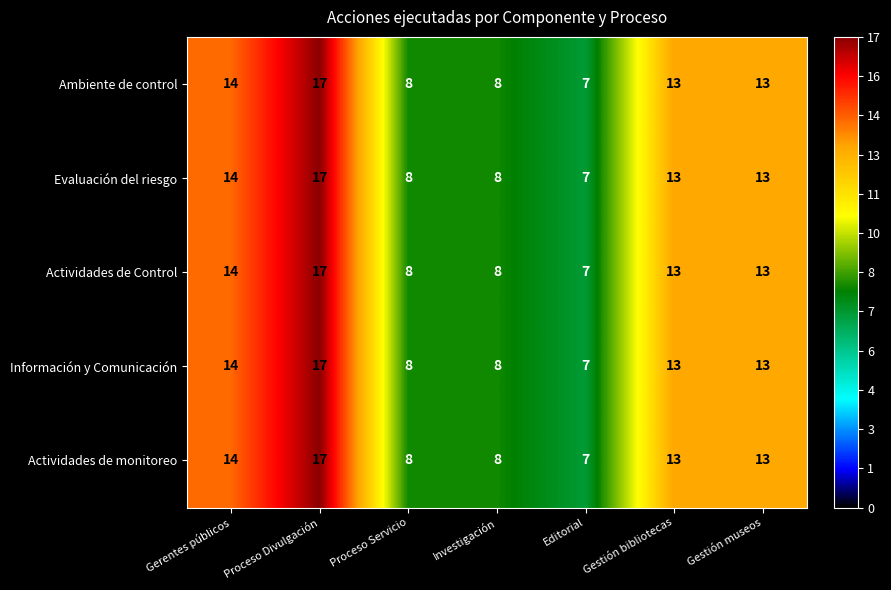

At which category is the sum across all series the highest?

Proceso Divulgación